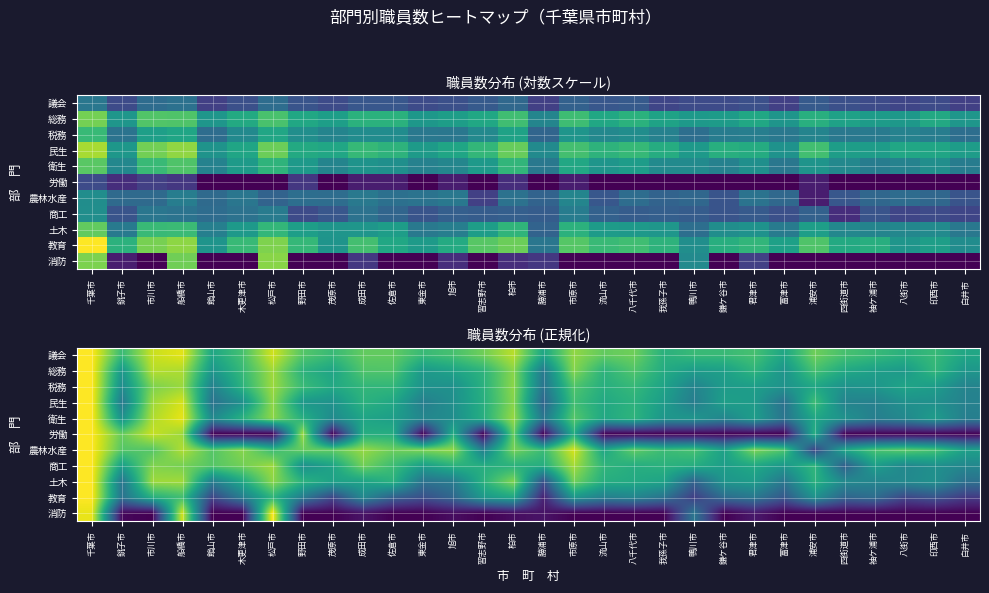

At how many categories does at least one series exceed 4?

6